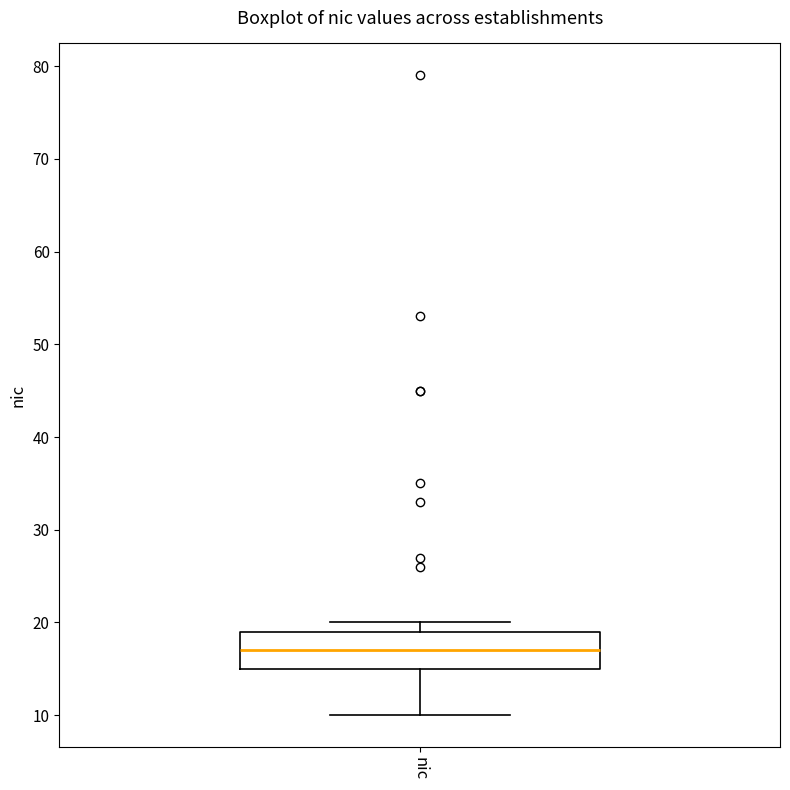

Where is the lower edge of the box for nic on the y-axis? The values are not printed on the chart, so give them approximately, as read against the axis.

15